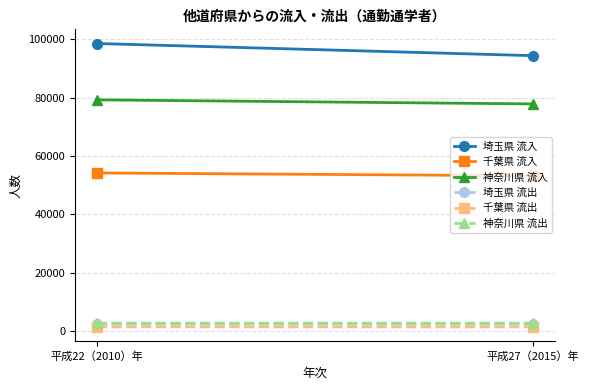

Rank the categories by 千葉県 流出 value from lowest to highest.

平成27（2015）年, 平成22（2010）年